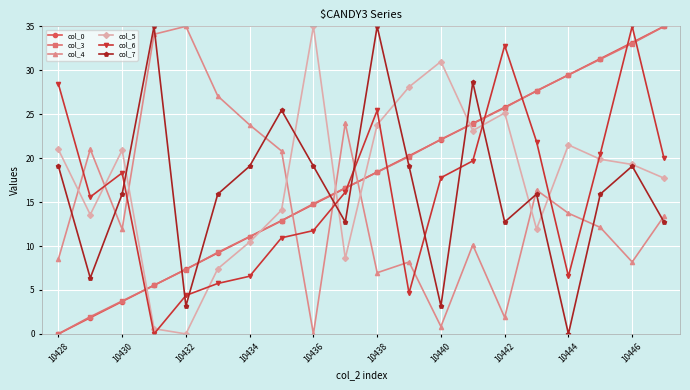

How many lines are shown in the chart?

6